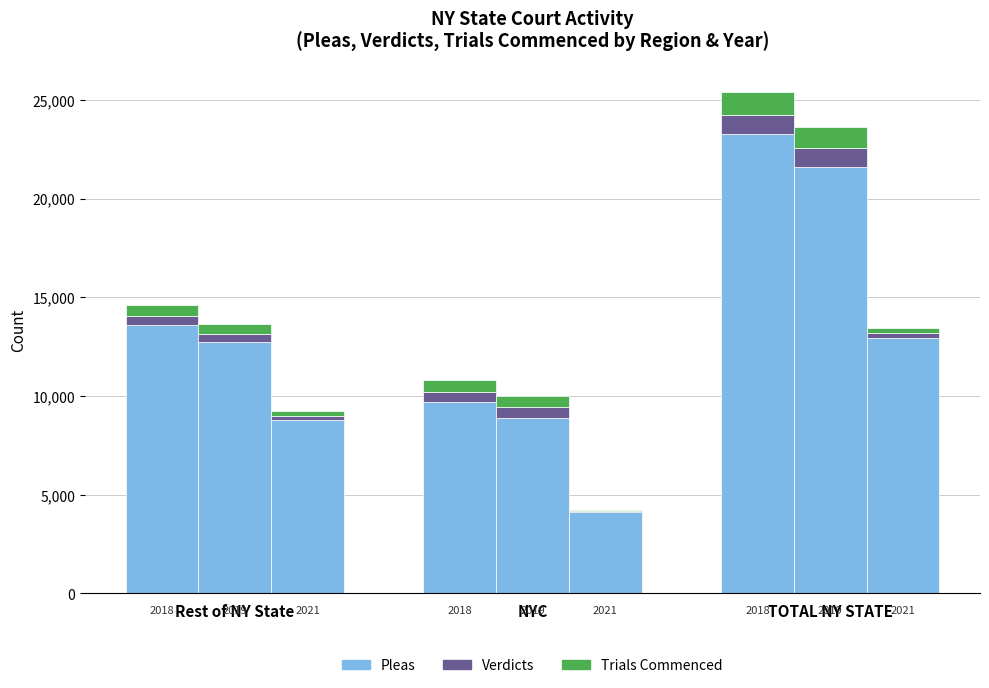

What is the sum of all Verdicts values?

1932